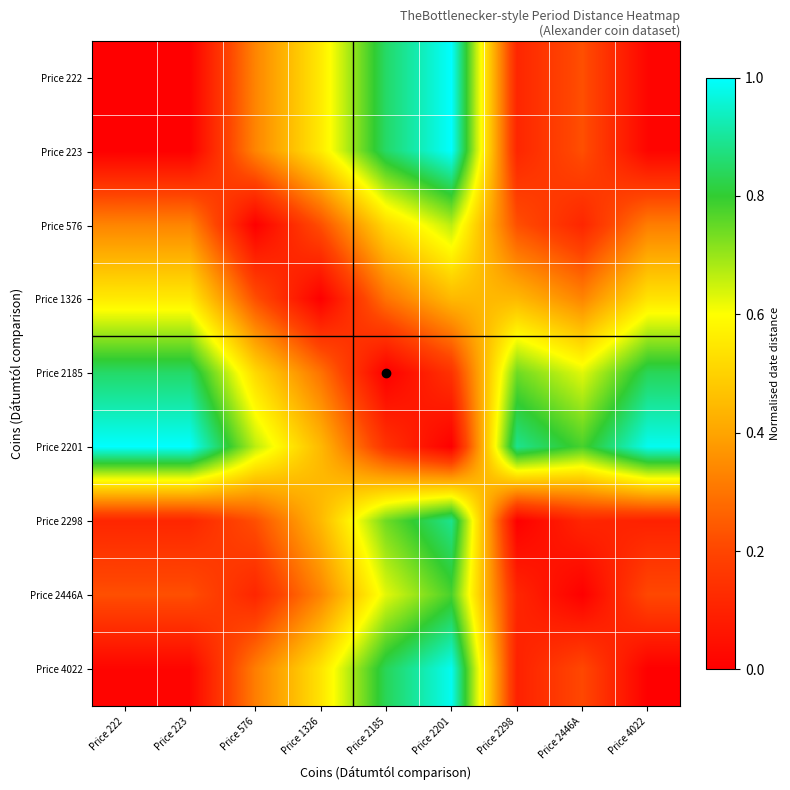

How many categories are shown in the chart?

9